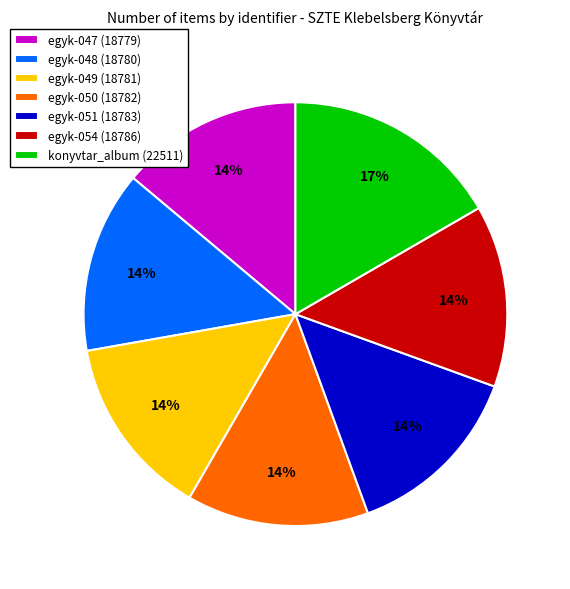

Between konyvtar_album (22511) and egyk-050 (18782), which is larger?

konyvtar_album (22511)